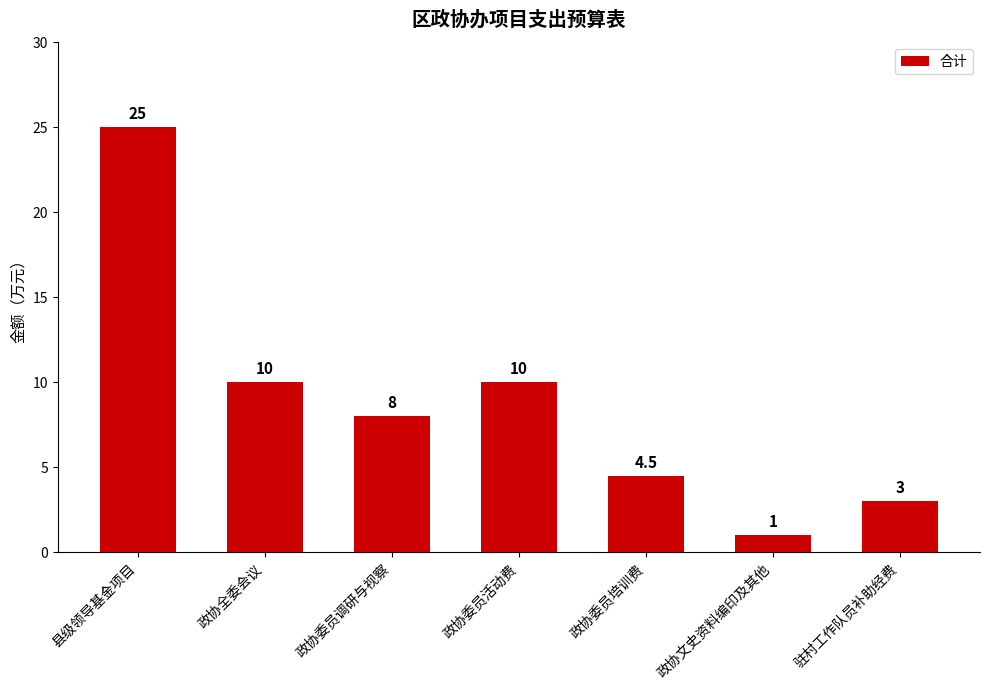

The chart shows a value of 8.0 at 政协委员调研与视察. True or false?

True